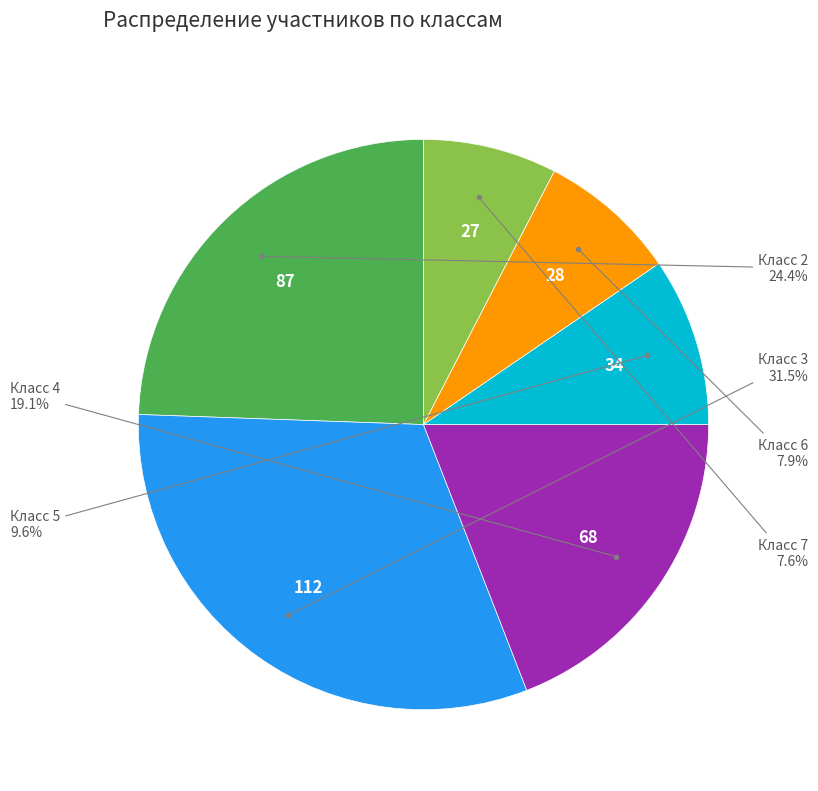

What is the largest slice in the pie chart?

Класс 3